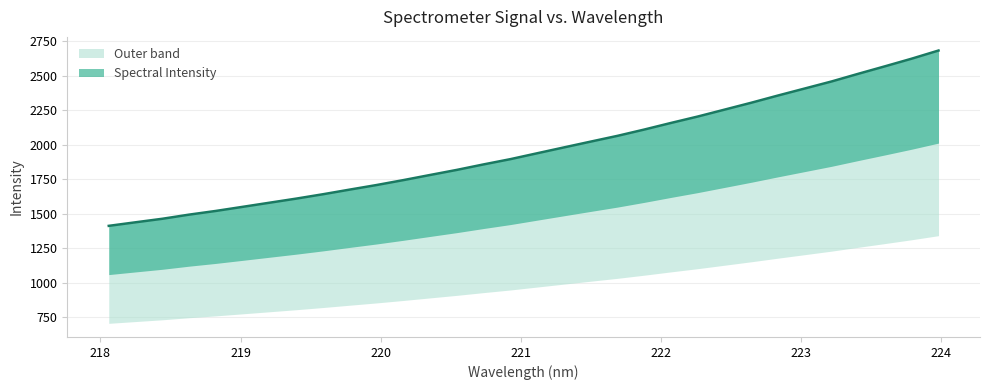

How many categories are shown in the chart?

32